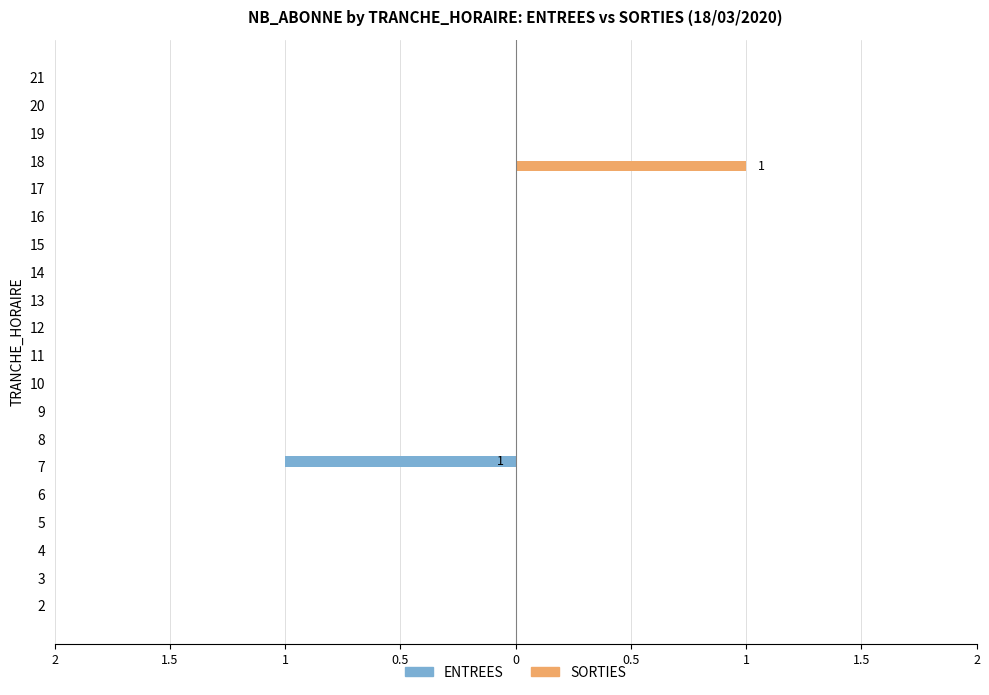

What are all the series names shown in the legend?

ENTREES, SORTIES